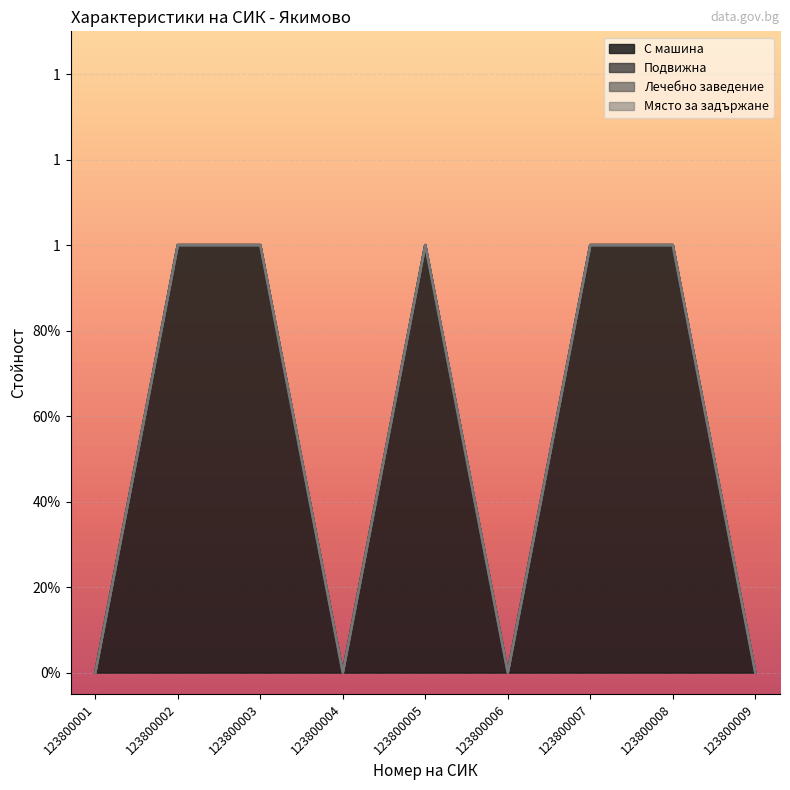

Reading left to right, what are all the values shown in this chart?

С машина: 123800001=0	123800002=1	123800003=1	123800004=0	123800005=1	123800006=0	123800007=1	123800008=1	123800009=0
Подвижна: 123800001=0	123800002=0	123800003=0	123800004=0	123800005=0	123800006=0	123800007=0	123800008=0	123800009=0
Лечебно заведение: 123800001=0	123800002=0	123800003=0	123800004=0	123800005=0	123800006=0	123800007=0	123800008=0	123800009=0
Място за задържане: 123800001=0	123800002=0	123800003=0	123800004=0	123800005=0	123800006=0	123800007=0	123800008=0	123800009=0